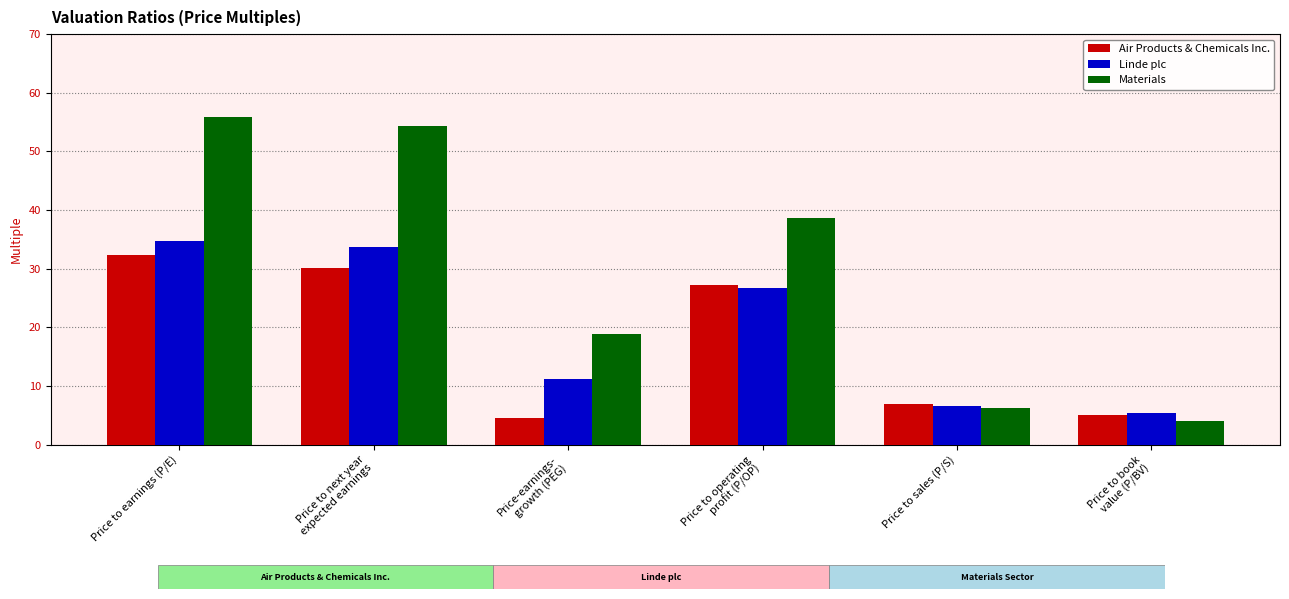

List the labels in order of Linde plc value, largest first.

Price to earnings (P/E), Price to next year
expected earnings, Price to operating
profit (P/OP), Price-earnings-
growth (PEG), Price to sales (P/S), Price to book
value (P/BV)